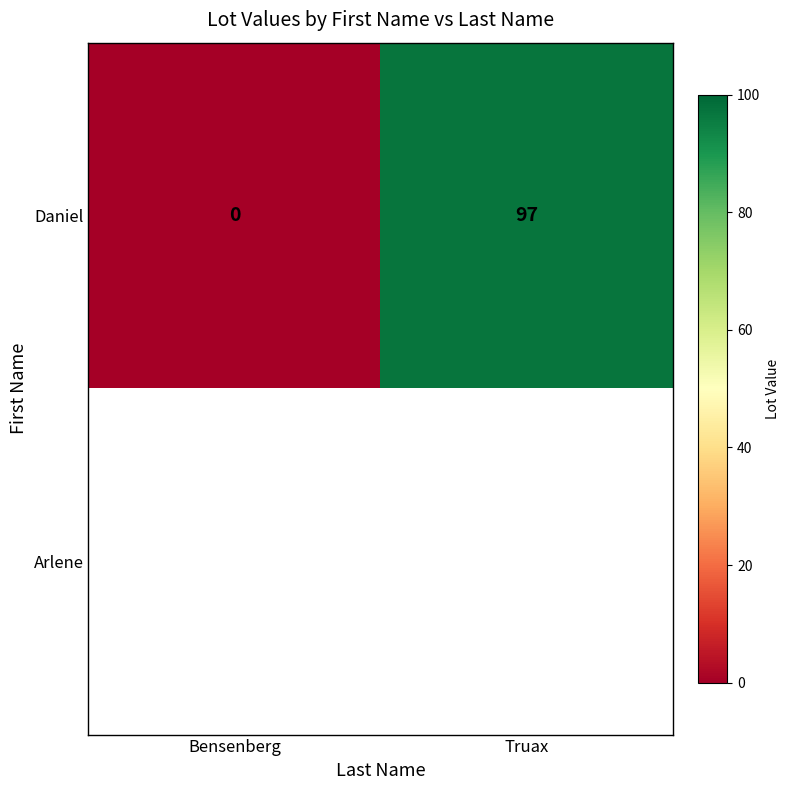

True or false: Daniel has a value of -31 at Bensenberg.

False